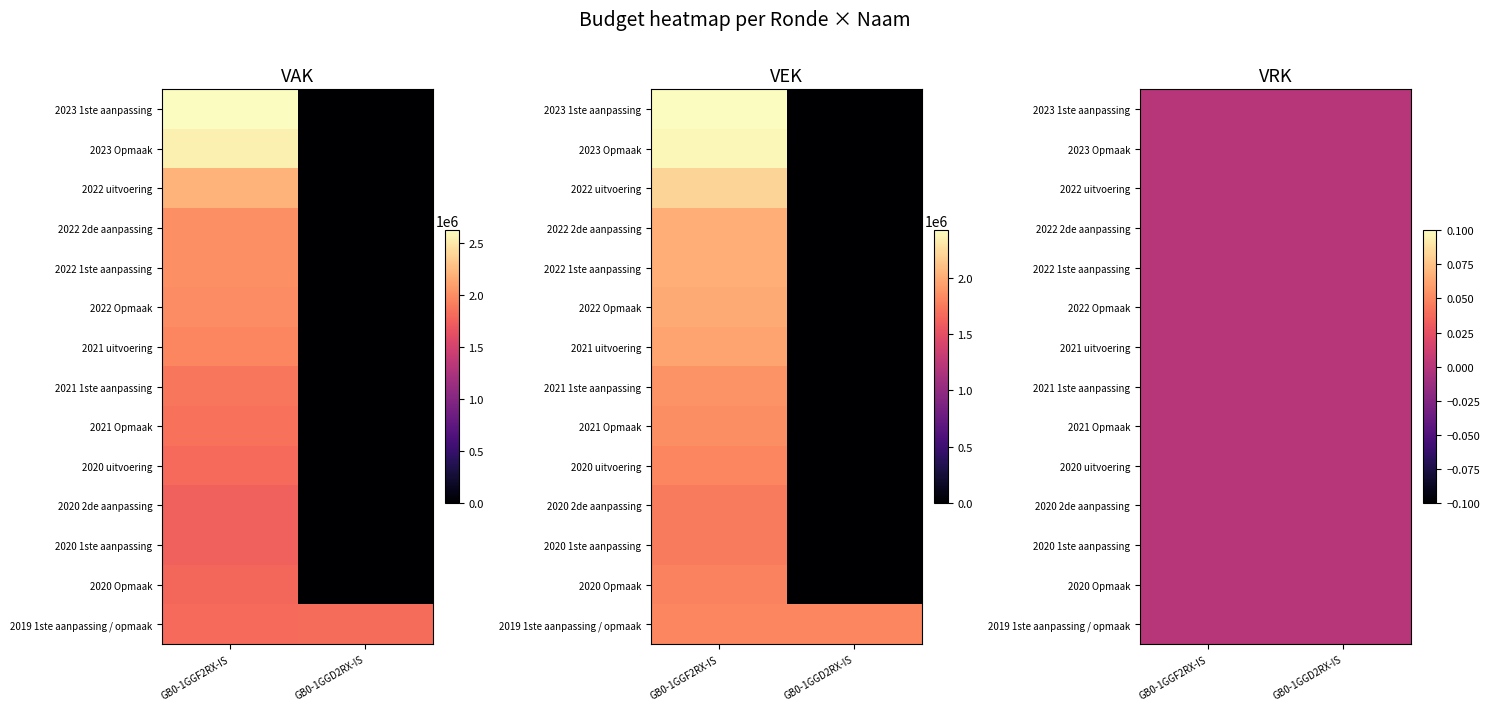

Is the value of GB0-1GGD2RX-IS at 2023 Opmaak greater than the value of GB0-1GGF2RX-IS at 2022 uitvoering?

No